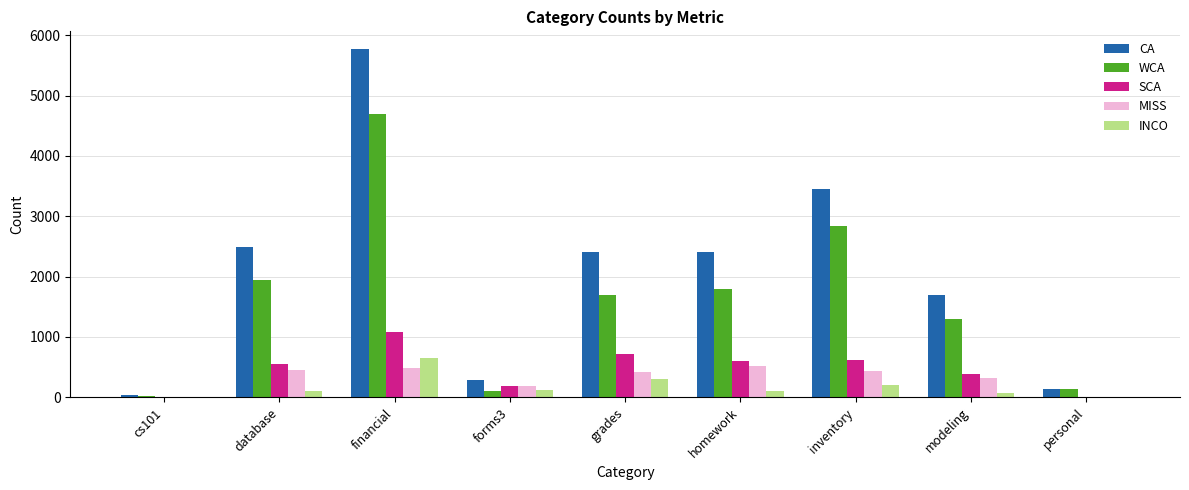

Which category has the highest value in the CA series?

financial